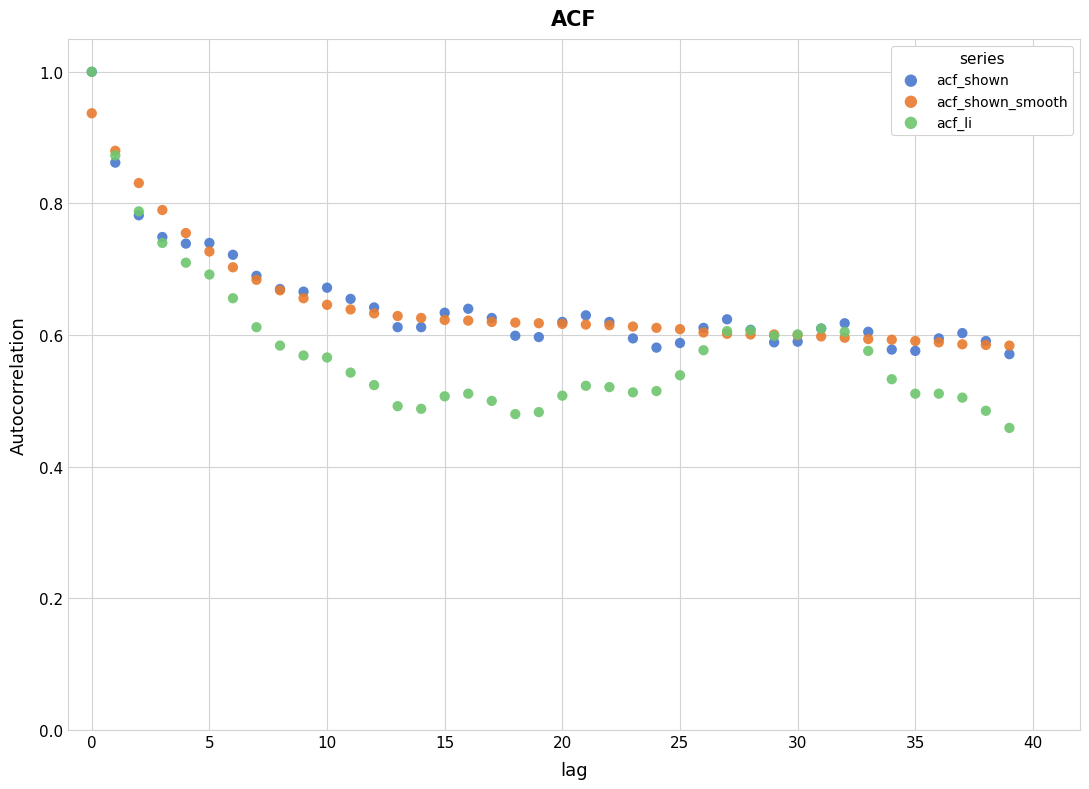

Which series contains the lowest Y value?

acf_li